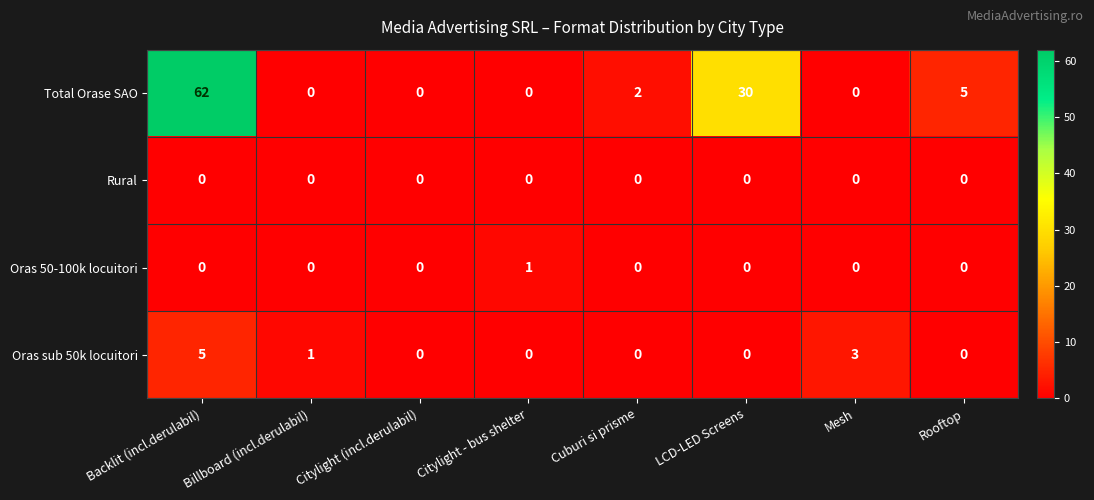

True or false: Total Orase SAO has a value of 0 at Citylight - bus shelter.

True